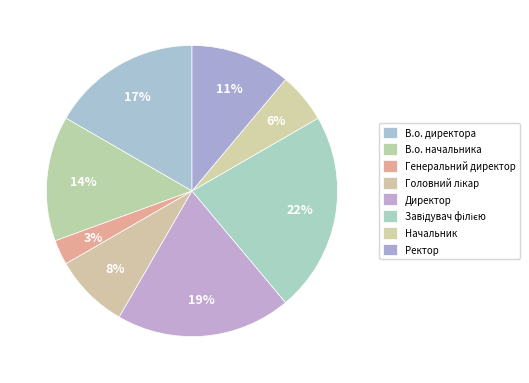

How many segments does this pie chart have?

8